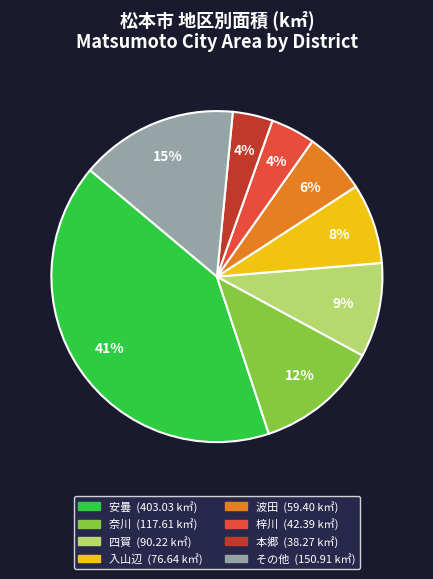

To the nearest percent, what is the difference between the largest and smallest slice percentages?

37%